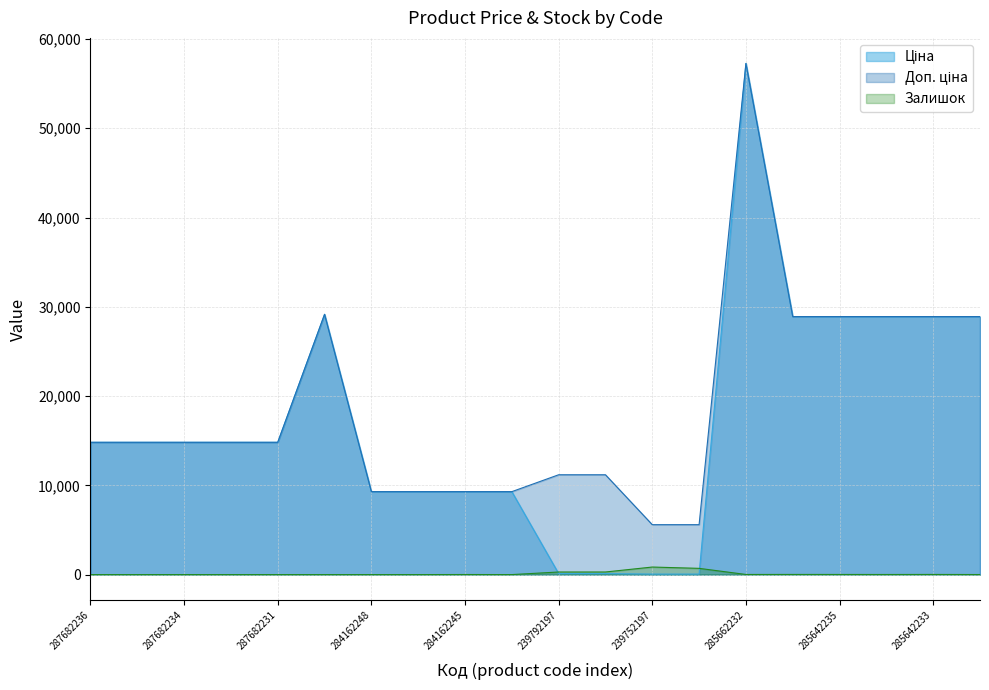

True or false: Доп. ціна has a value of 28901.7 at 285642233.

True